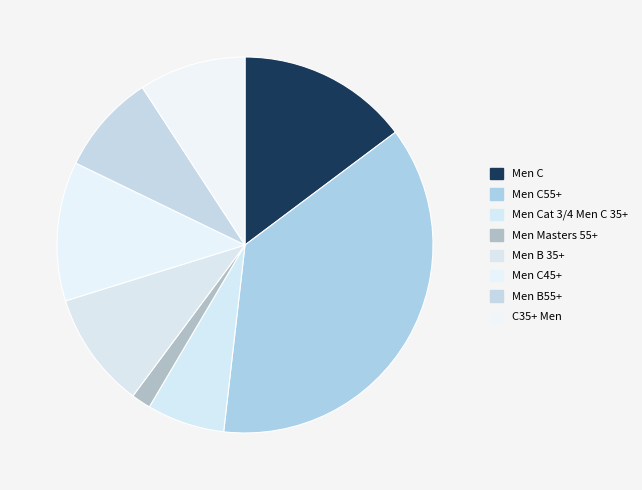

To the nearest percent, what is the combined percentage of Men Masters 55+ and Men Cat 3/4 Men C 35+?

9%